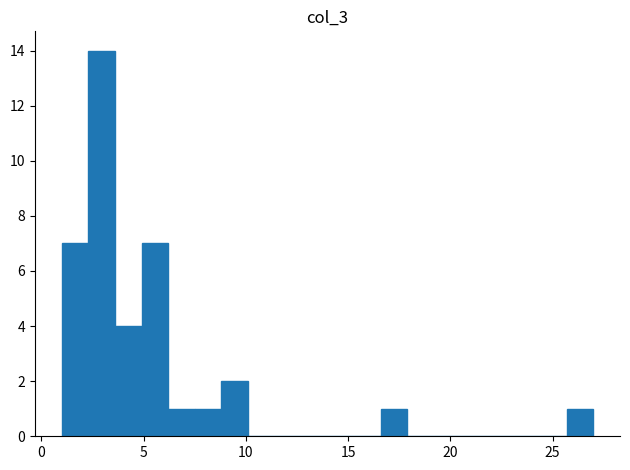

Around what value on the x-axis is the tallest bar? Give the approximate position of its centre, as read against the axis.

3.0